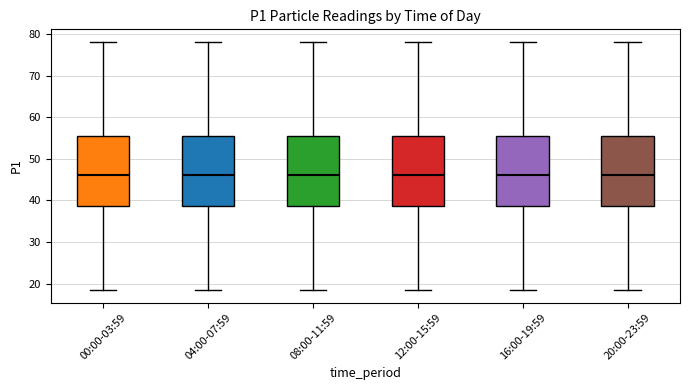

Where is the lower edge of the box for 00:00-03:59 on the y-axis? The values are not printed on the chart, so give them approximately, as read against the axis.

39